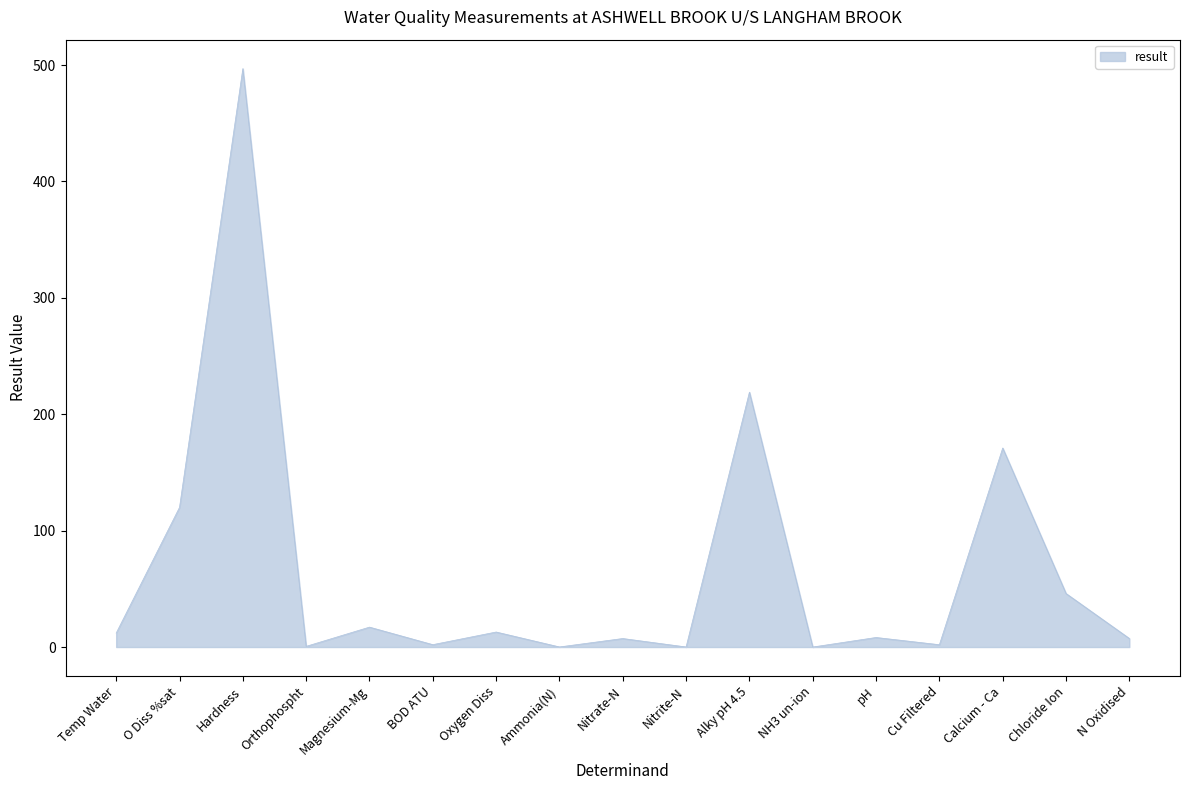

How many lines are shown in the chart?

1